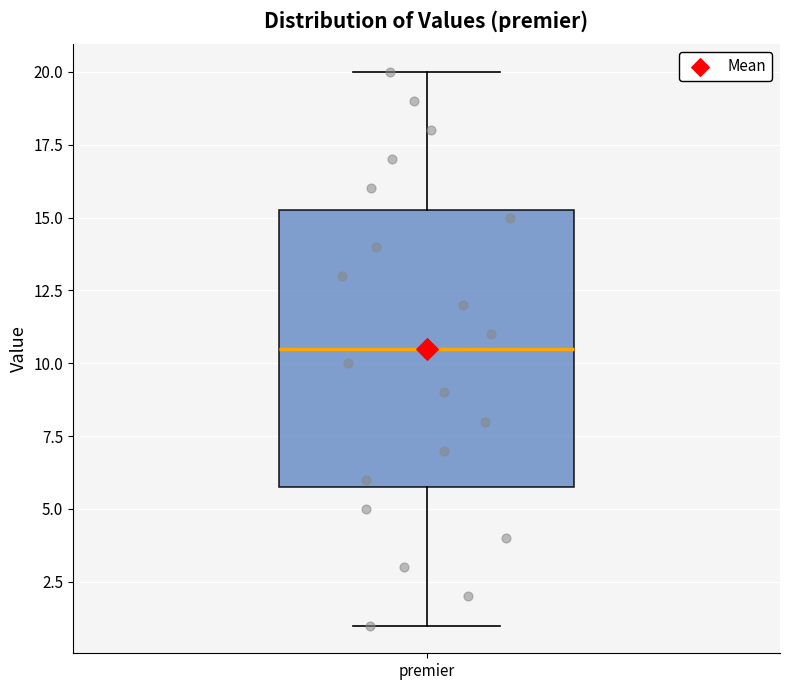

Read this box plot against the y-axis: the position of the median line, the range covered by the box, and the ends of both whiskers. The values are not printed on the chart, so give them approximately, as read against the axis.

median 10.5, box 6.0 to 15.5, whiskers 1.0 to 20.0